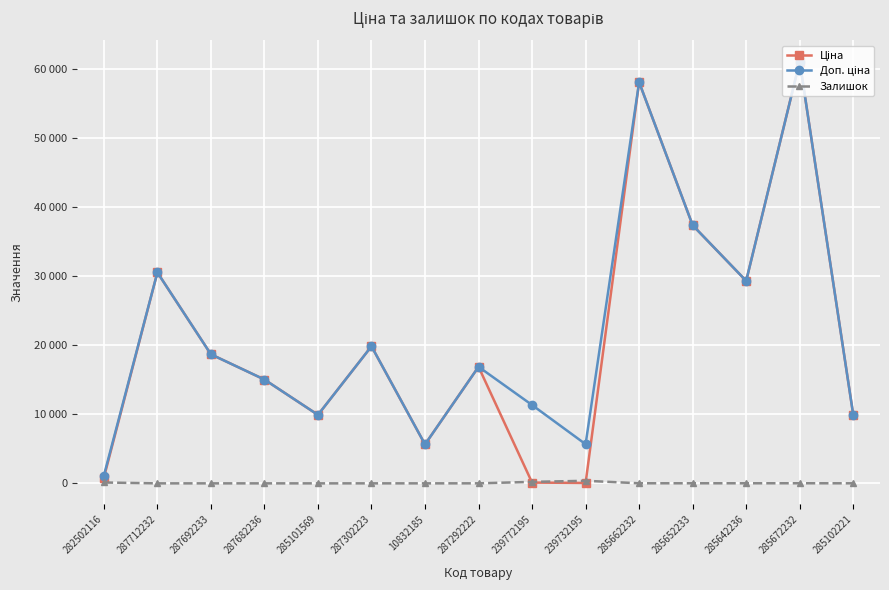

Reading left to right, what are all the values shown in this chart?

Ціна: 282502116=813.0	287712232=30512.3	287692233=18671.5	287682236=15019.2	285101569=9908.5	287302223=19831.1	10832185=5636.0	287292222=16863.2	239772195=113.3	239732195=56.7	285662232=58037.0	285652233=37343.0	285642236=29294.9	285672232=61024.7	285102221=9908.5
Доп. ціна: 282502116=1101.8	287712232=30512.3	287692233=18671.5	287682236=15019.2	285101569=9908.5	287302223=19831.1	10832185=5636.0	287292222=16863.2	239772195=11334.0	239732195=5667.0	285662232=58037.0	285652233=37343.0	285642236=29294.9	285672232=61024.7	285102221=9908.5
Залишок: 282502116=125.0	287712232=0.0	287692233=0.0	287682236=0.0	285101569=0.0	287302223=1.0	10832185=1.0	287292222=4.0	239772195=215.0	239732195=370.0	285662232=12.0	285652233=12.0	285642236=12.0	285672232=15.0	285102221=8.0